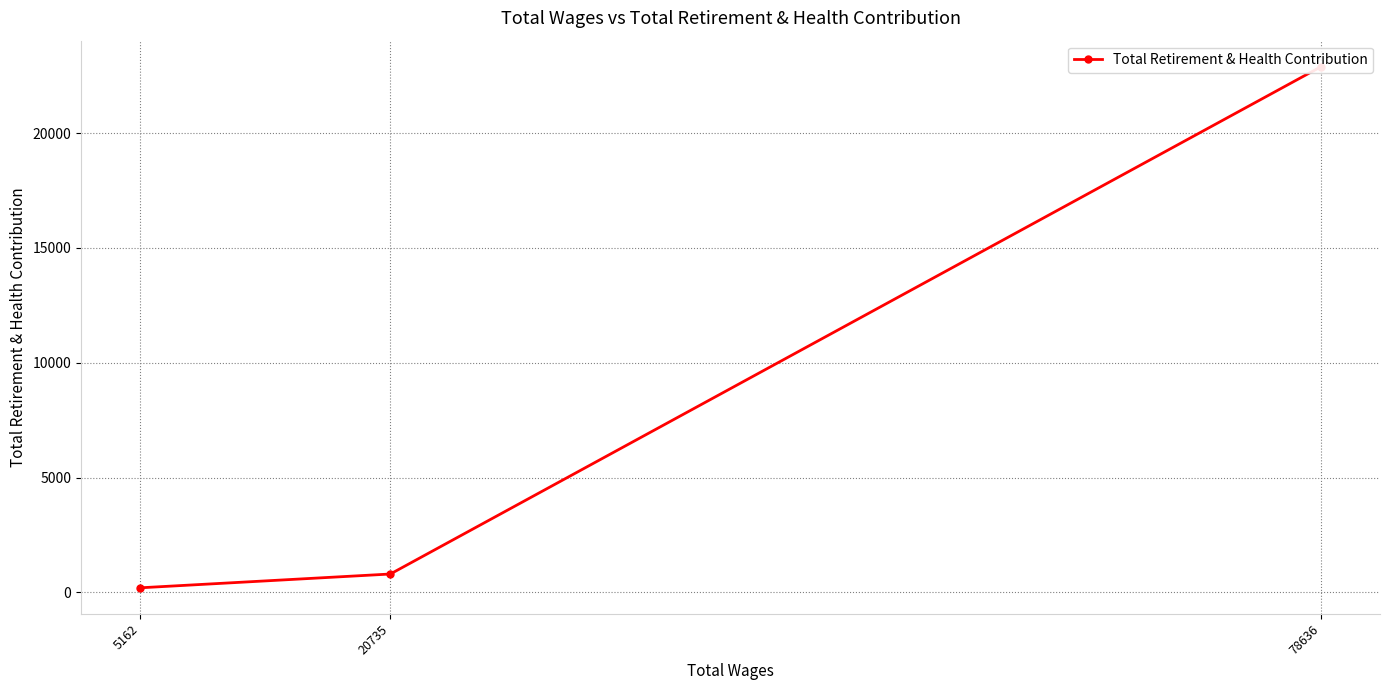

What is the difference between the maximum and second lowest values?

22084